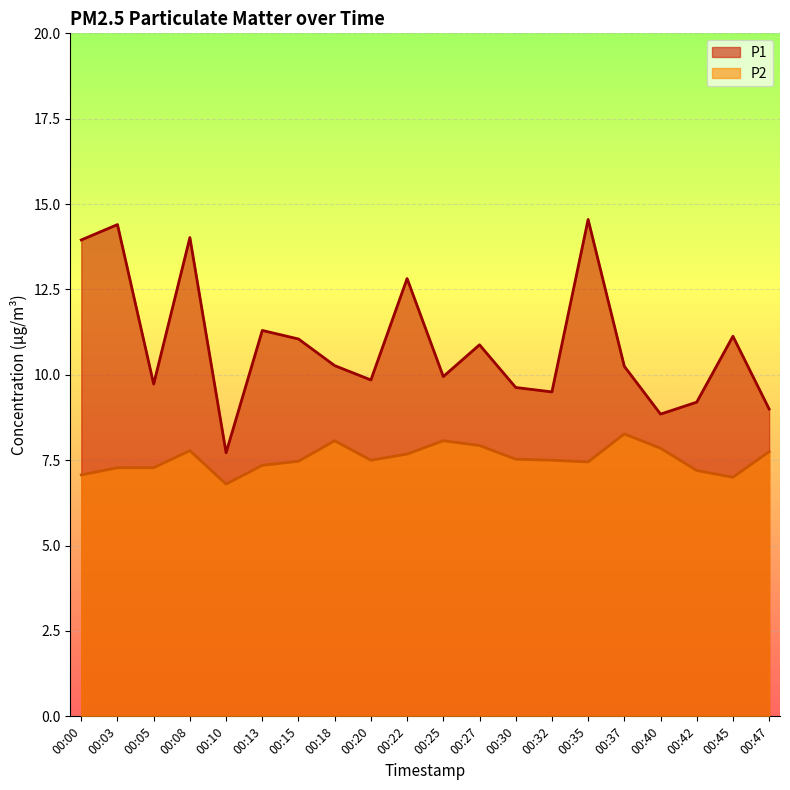

True or false: P2 has a value of 4.1 at 00:00.

False